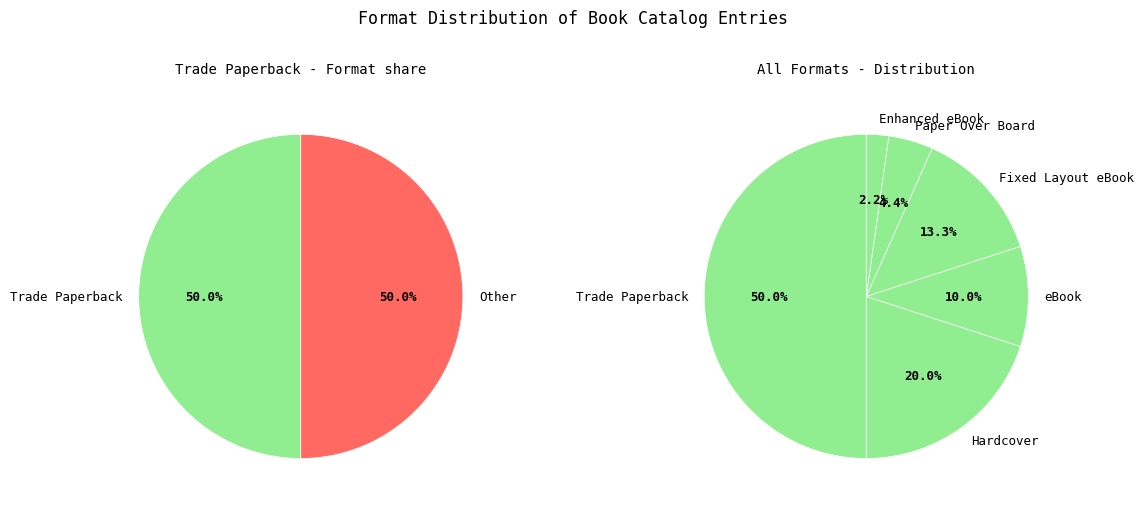

Rank the categories by value from highest to lowest.

Trade Paperback, Hardcover, Fixed Layout eBook, eBook, Paper Over Board, Enhanced eBook